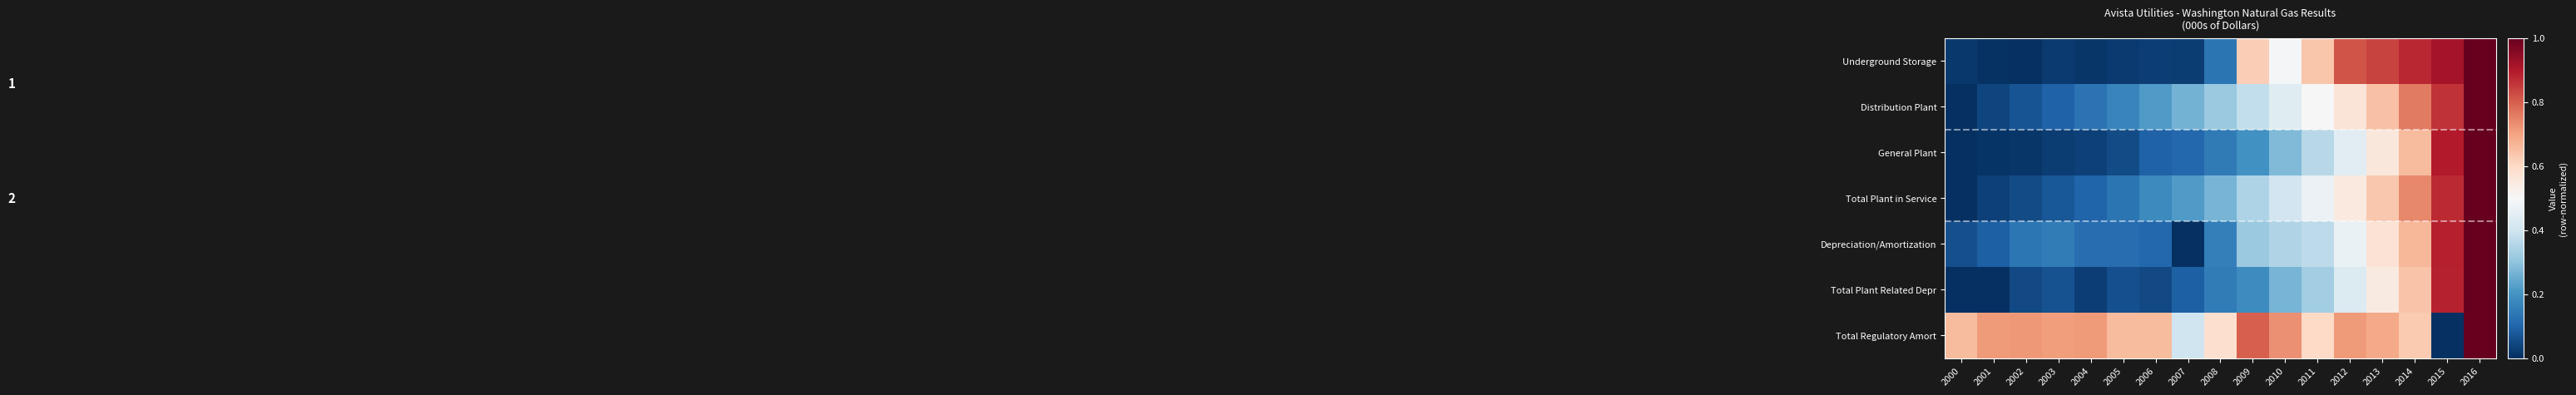

How many series are shown in this chart?

7